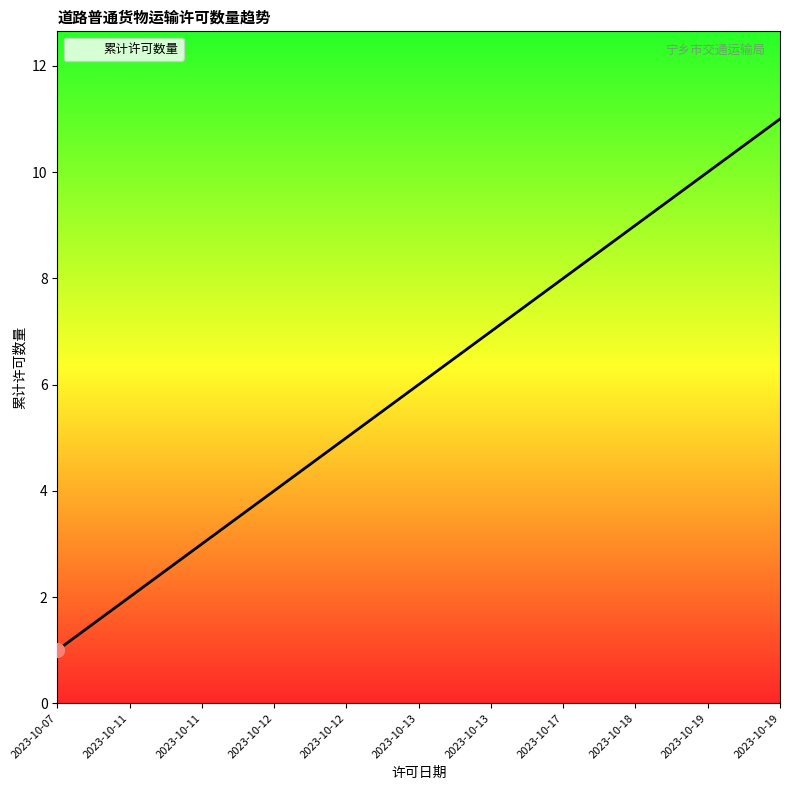

What value does the data have at 2023-10-18?

9